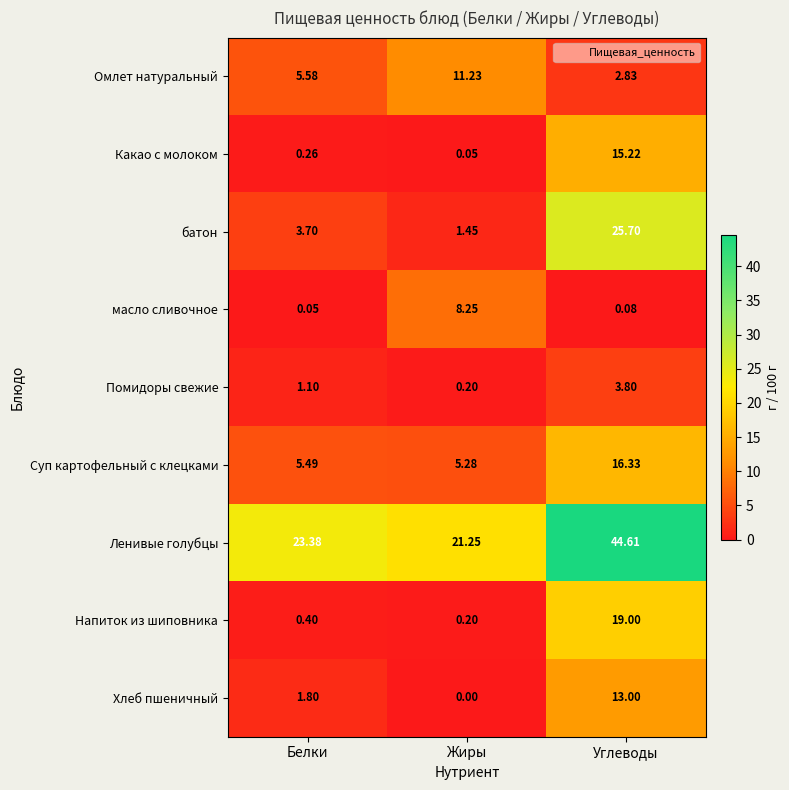

What is the greatest value displayed?

44.6